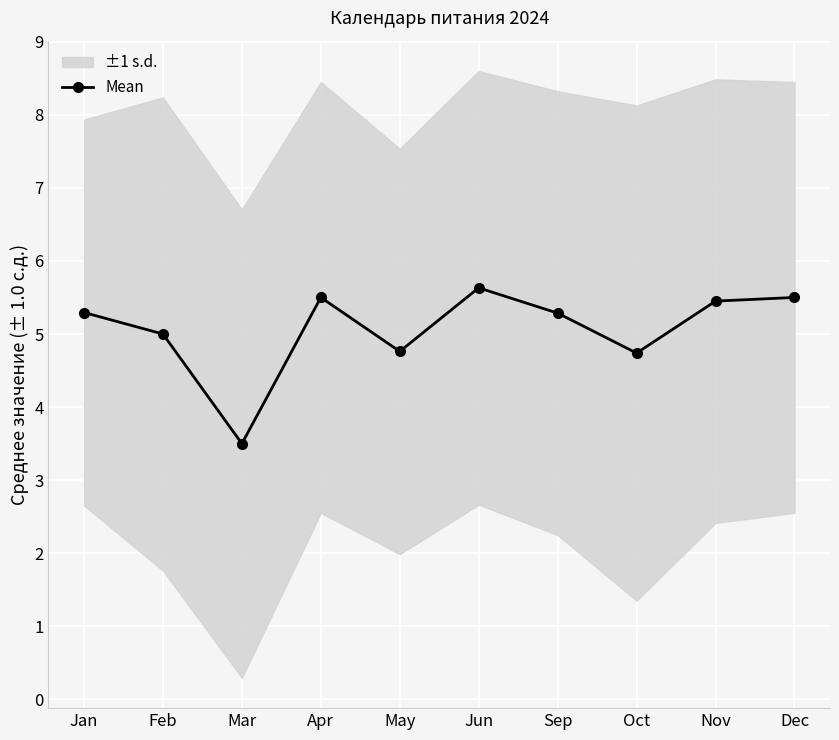

Where is the first local maximum?

Apr